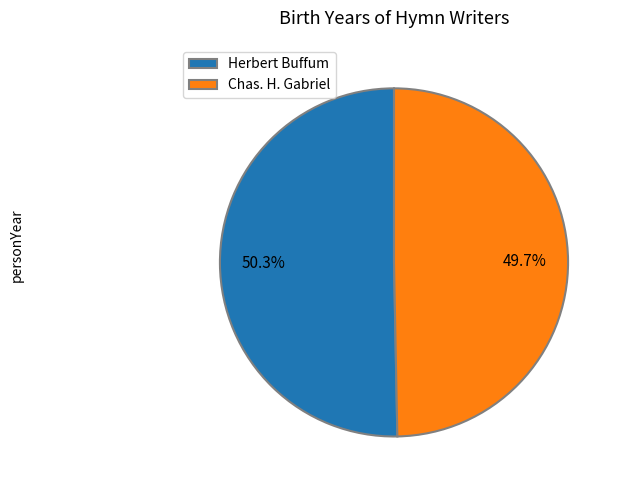

Approximately how many times larger is the value at Herbert Buffum compared to Chas. H. Gabriel?

1.0